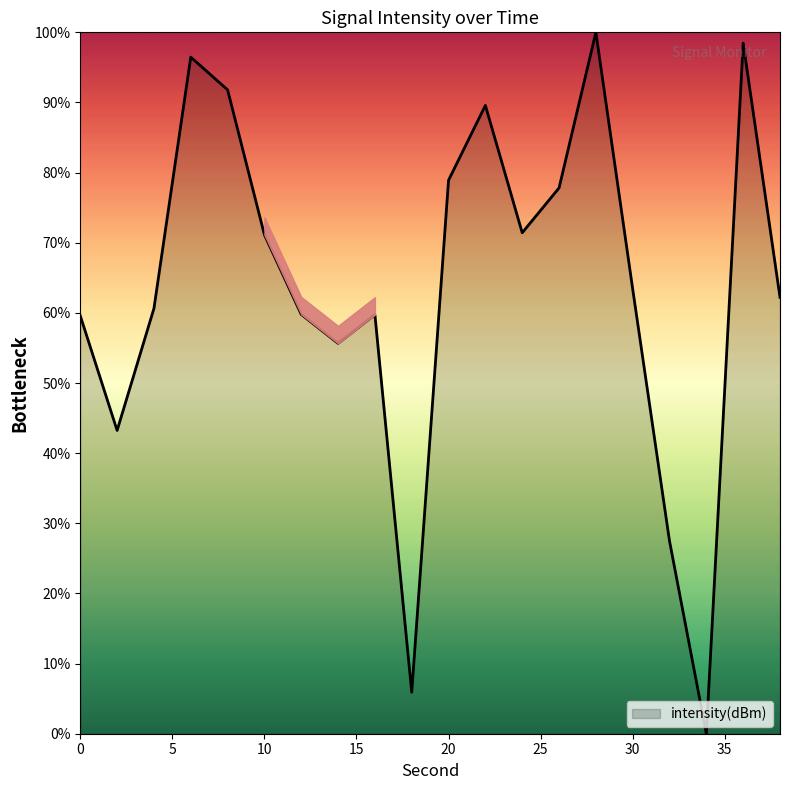

What is the difference between the maximum and minimum values?

100.0